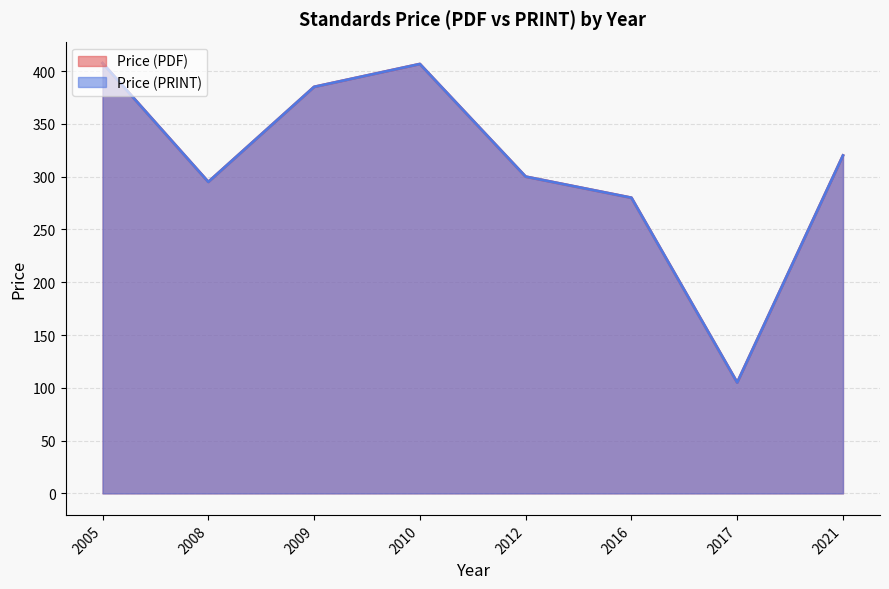

Between 2017 and 2005, which is larger?

2005